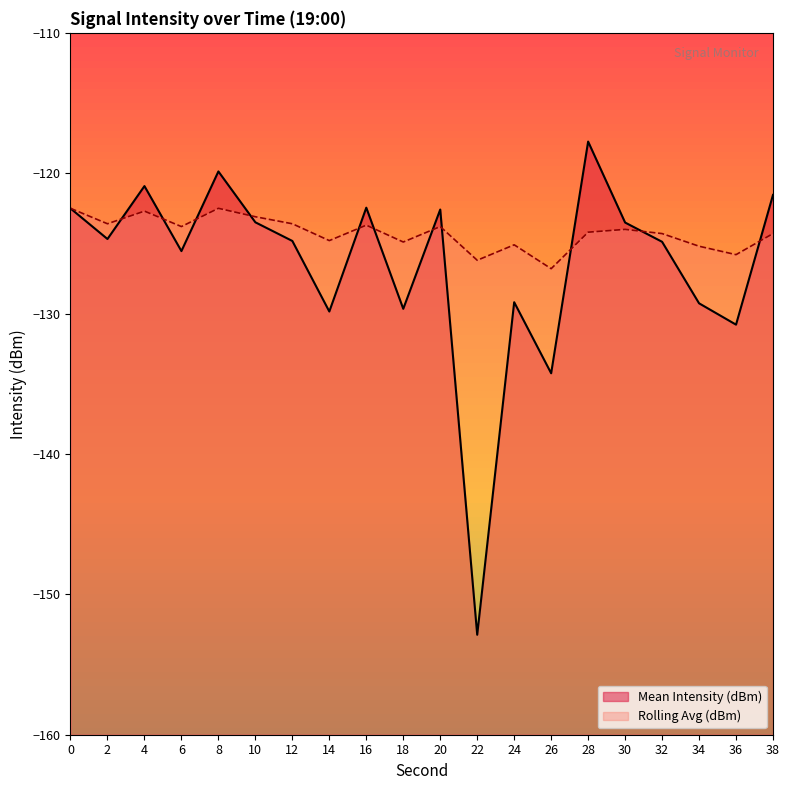

Is the value of Rolling Avg (dBm) at 6 greater than the value of Mean Intensity (dBm) at 14?

Yes